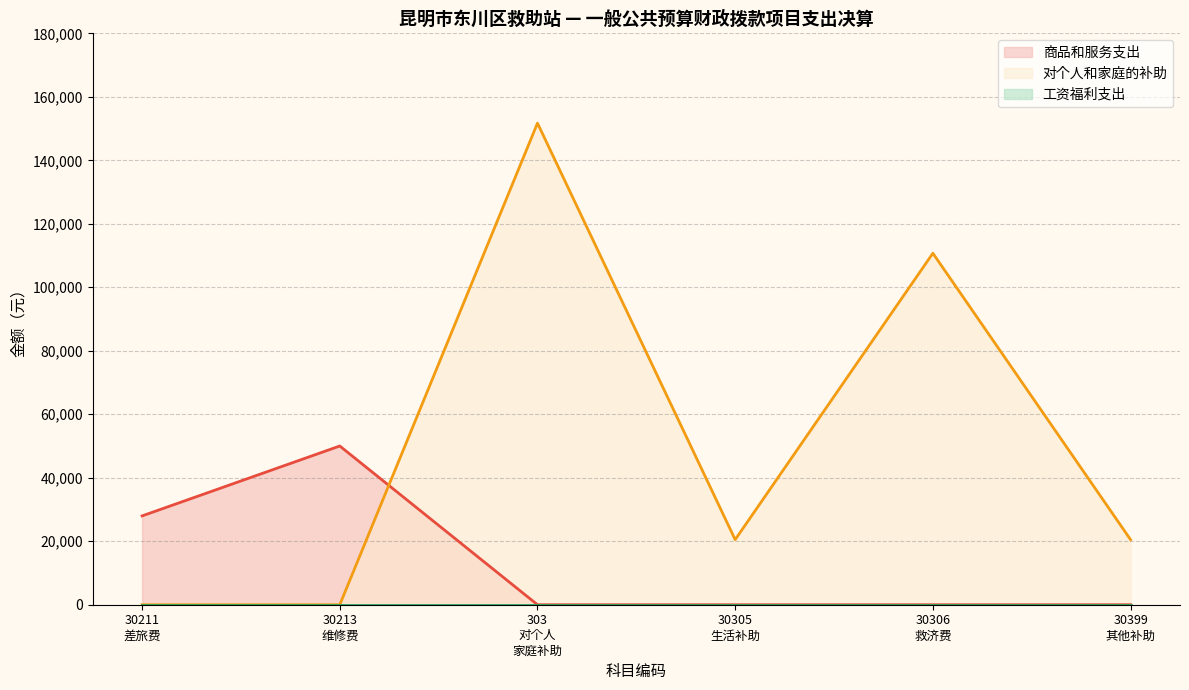

The 商品和服务支出 series shows 17388.8 at 30107. True or false?

False